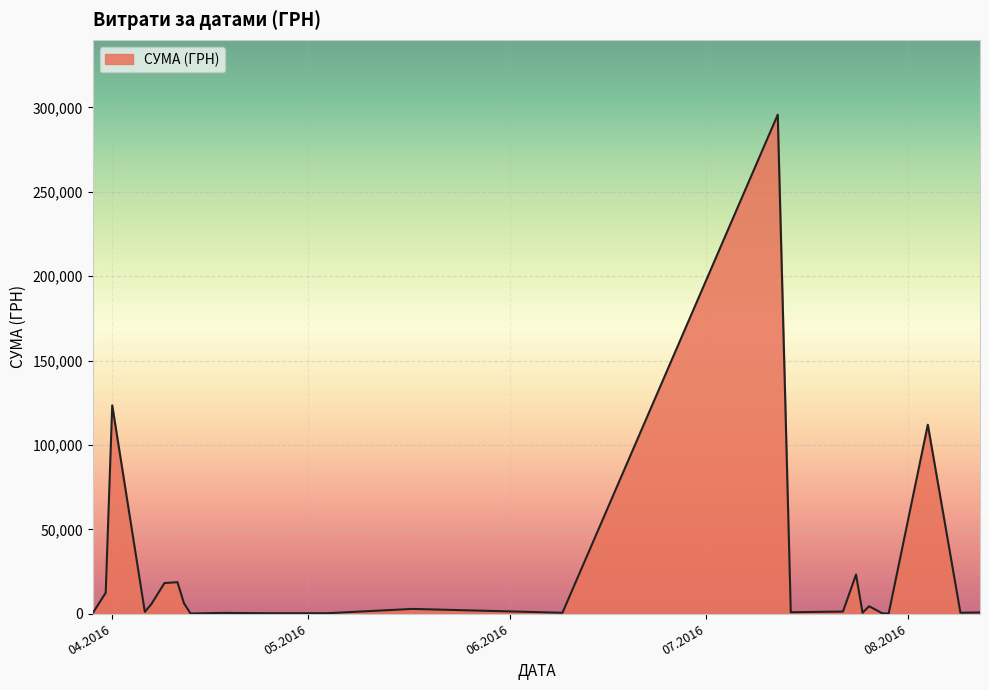

What is the greatest value displayed?

295638.6